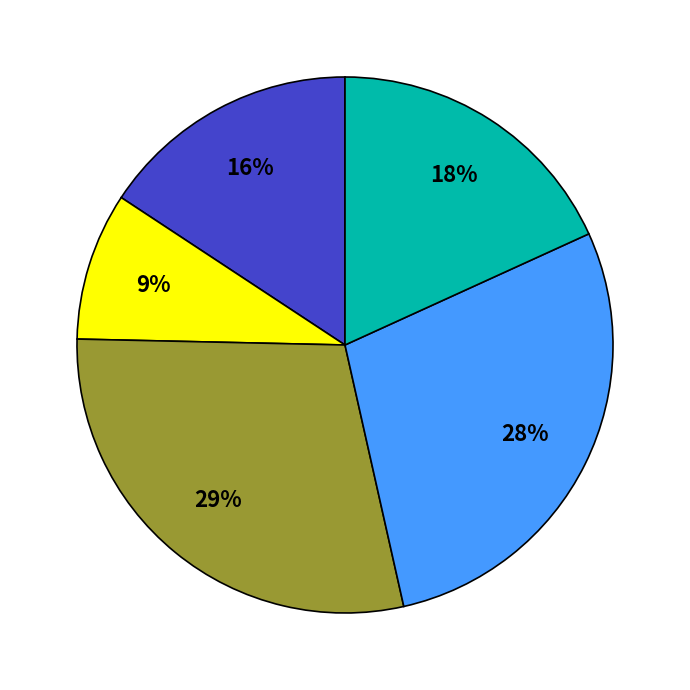

To the nearest percent, what is the difference between the largest and smallest slice percentages?

20%